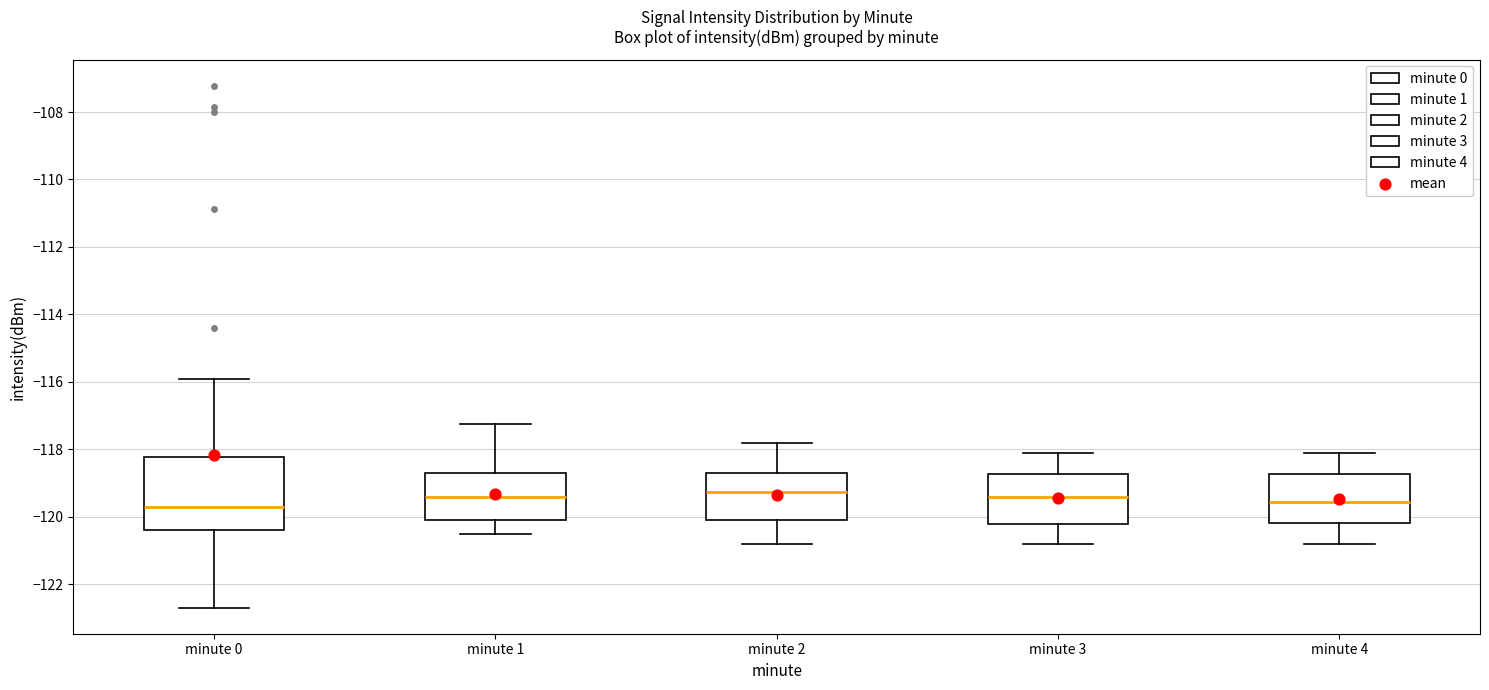

Comparing the boxes themselves (not the whiskers), which one is the tallest?

minute 0